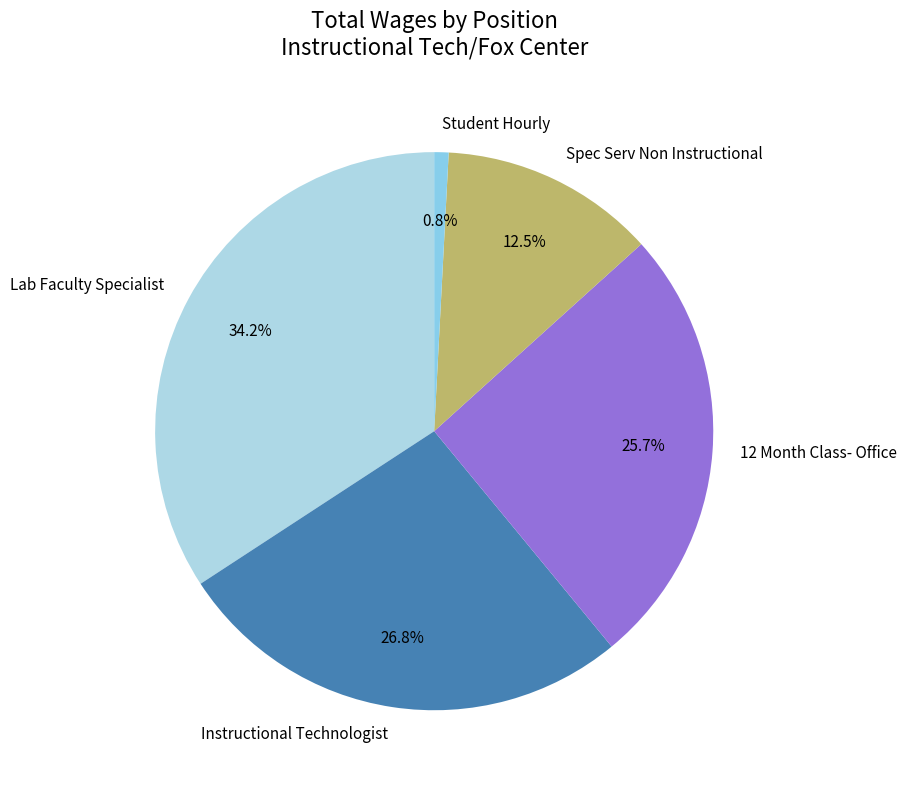

How many slices are in this pie chart?

5